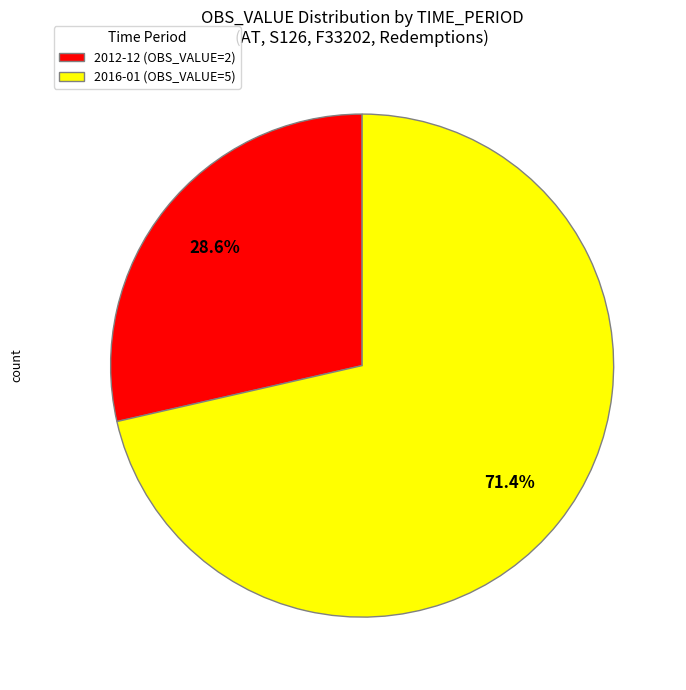

Which category has the smallest portion of the pie?

2012-12 (OBS_VALUE=2)